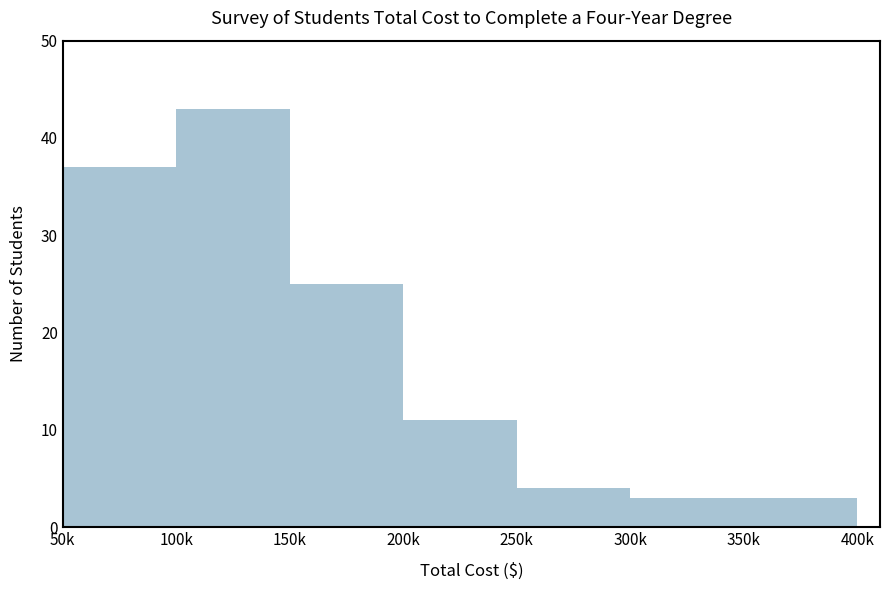

Reading left to right, extract all data points from this chart.

50k=37	100k=43	150k=25	200k=11	250k=4	300k=3	350k=3